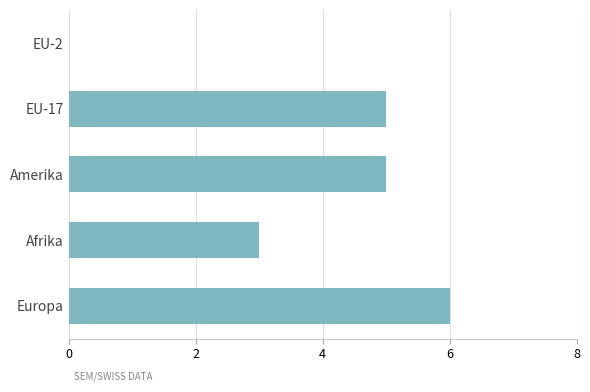

What is the maximum value shown in the chart?

6